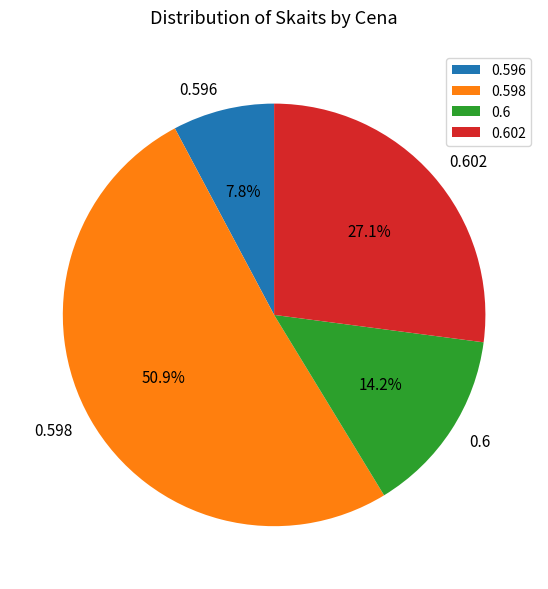

Do 0.596 and 0.6 together represent more than half of the pie?

No